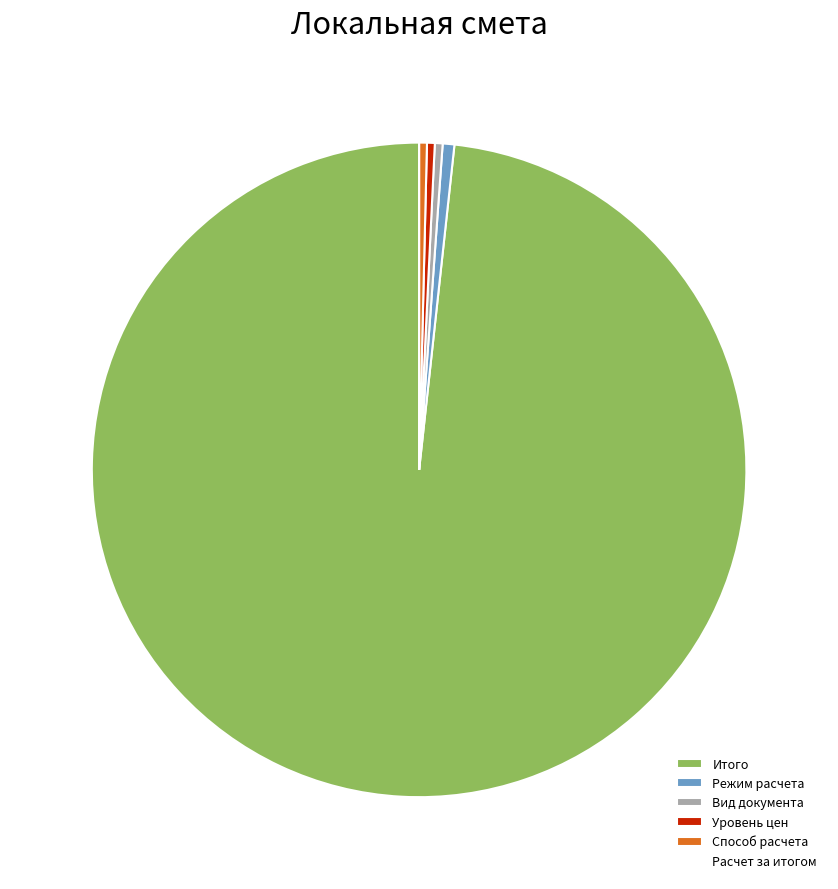

Do Итого and Способ расчета together represent more than half of the pie?

Yes